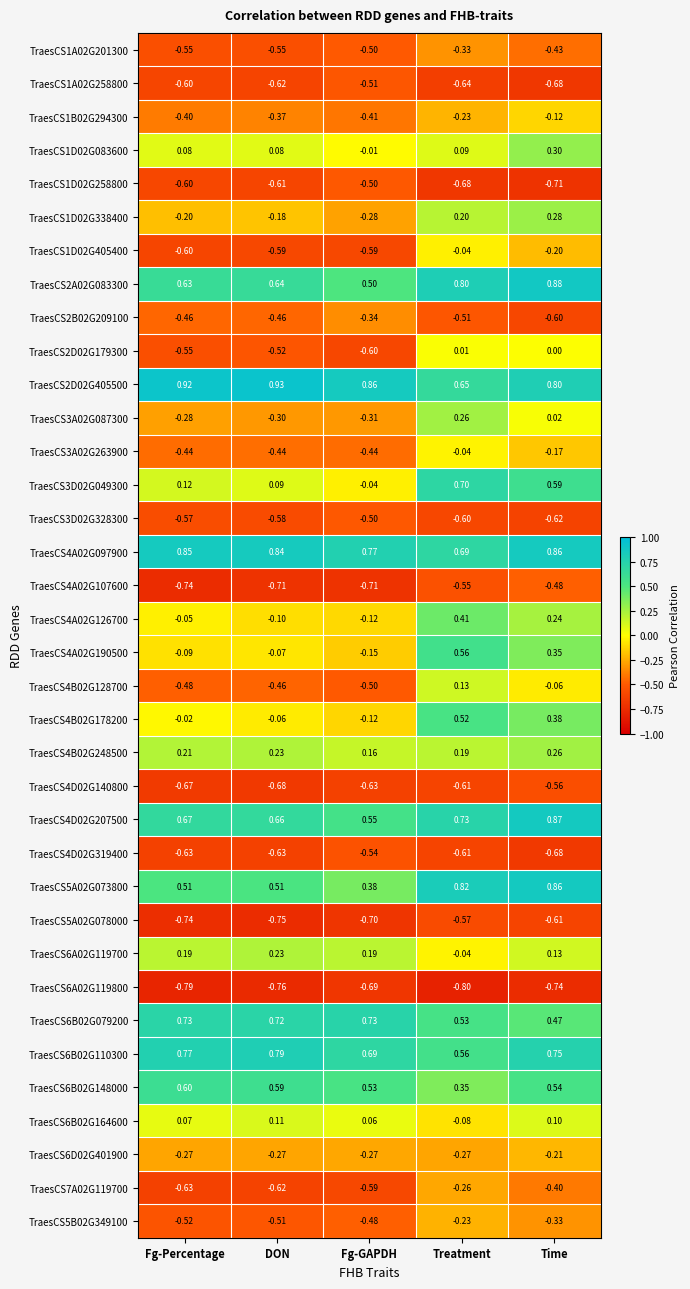

Which category has the highest value in the TraesCS5A02G078000 series?

Treatment